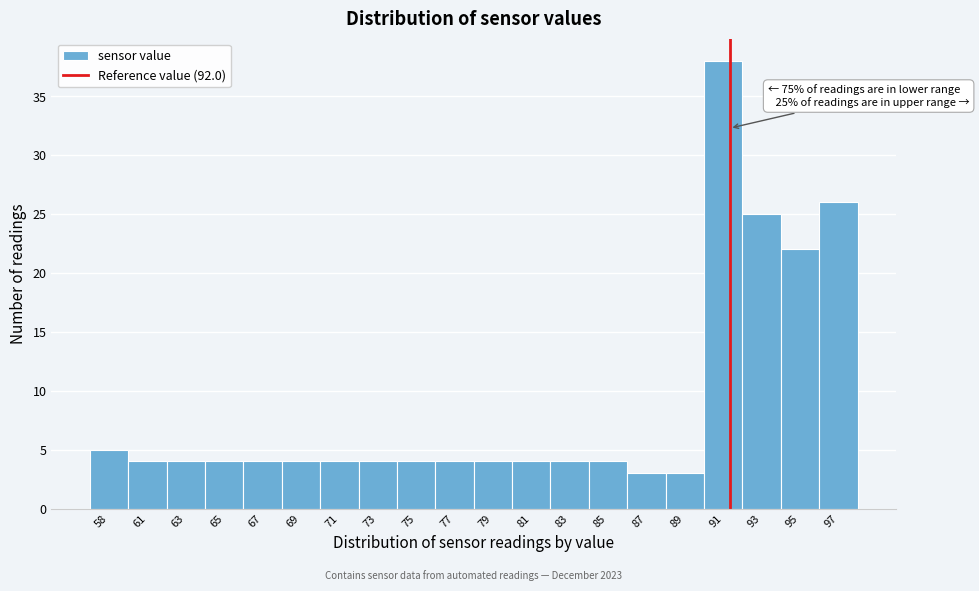

Reading left to right, list all the values displayed in this chart.

58=5	61=4	63=4	65=4	67=4	69=4	71=4	73=4	75=4	77=4	79=4	81=4	83=4	85=4	87=3	89=3	91=38	93=25	95=22	97=26